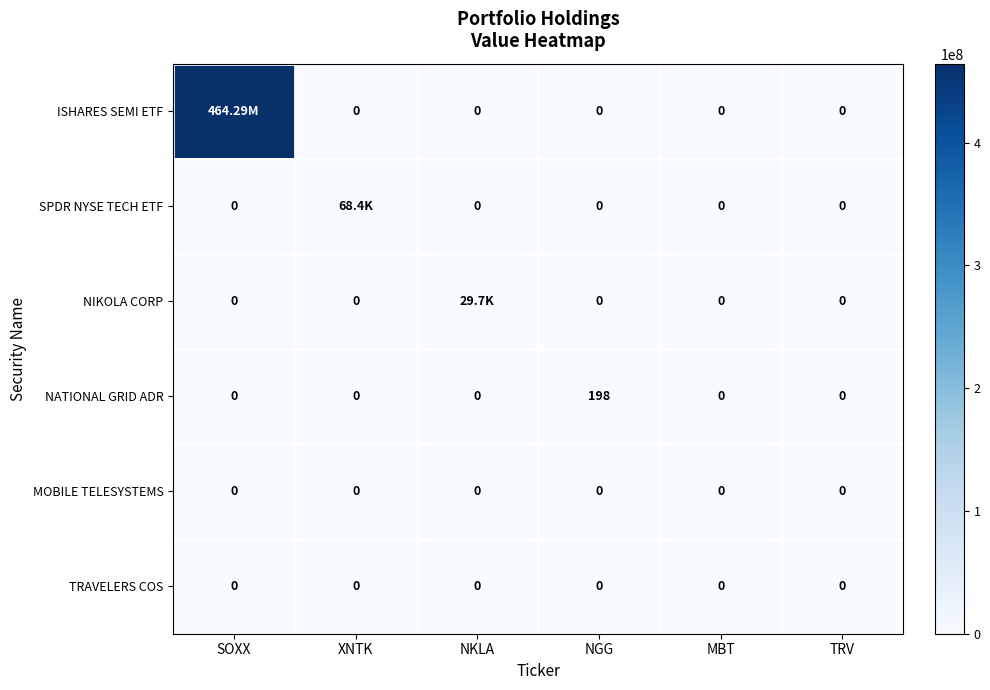

What is the sum of all NATIONAL GRID ADR values?

198